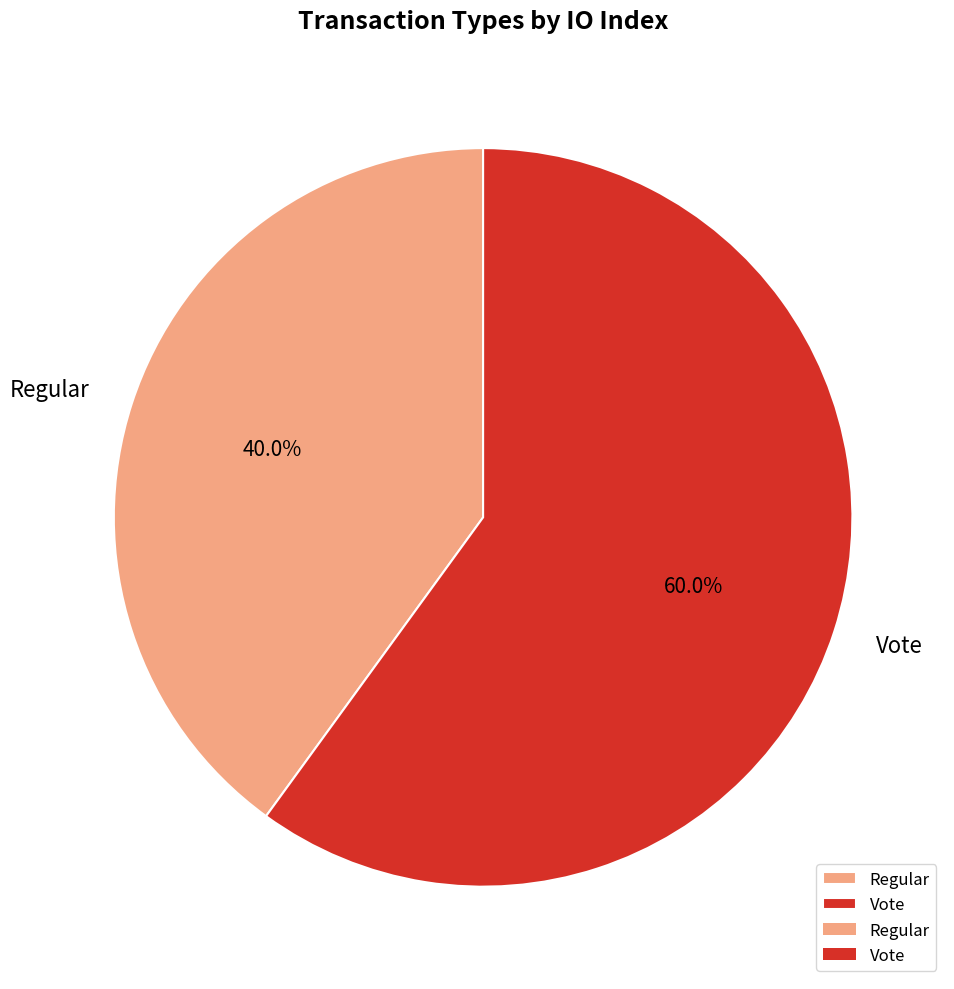

How many segments does this pie chart have?

2